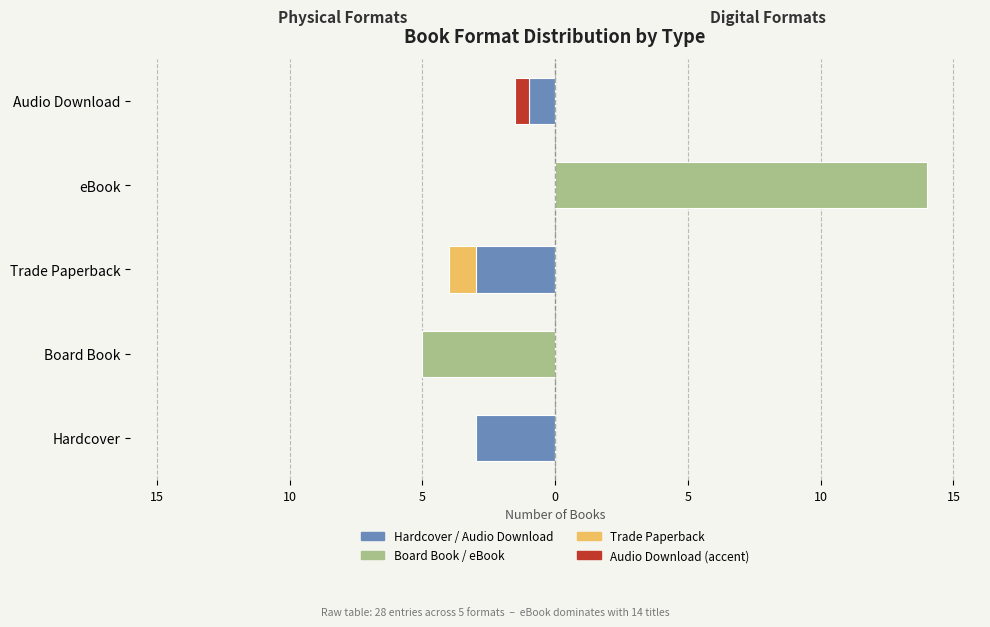

Is the value of Physical Formats at Audio Download greater than the value of eBook at Trade Paperback?

No